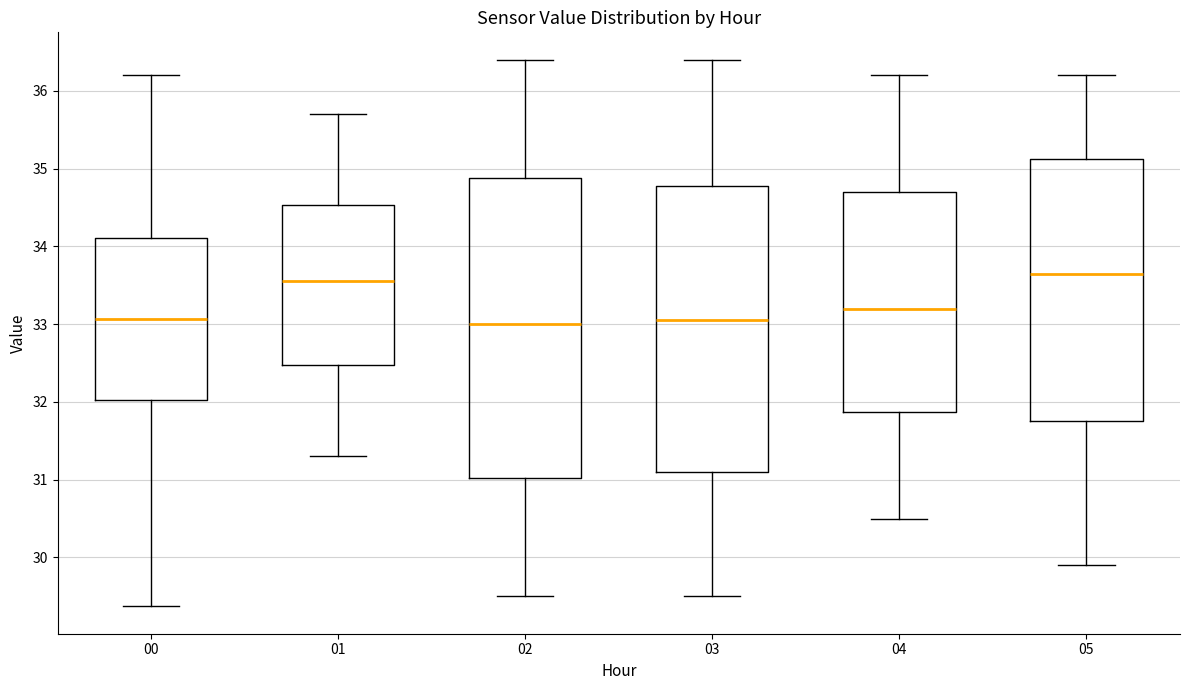

Reading left to right, transcribe this box plot: for each box, give where its median line is, the range the box spans, and where its two whiskers end, as read against the y-axis. The values are not printed on the chart, so give them approximately, as read against the axis.

00: median 33.1, box 32.0 to 34.1, whiskers 29.4 to 36.2
01: median 33.6, box 32.5 to 34.5, whiskers 31.3 to 35.7
02: median 33.0, box 31.0 to 34.9, whiskers 29.5 to 36.4
03: median 33.1, box 31.1 to 34.8, whiskers 29.5 to 36.4
04: median 33.2, box 31.9 to 34.7, whiskers 30.5 to 36.2
05: median 33.7, box 31.8 to 35.1, whiskers 29.9 to 36.2